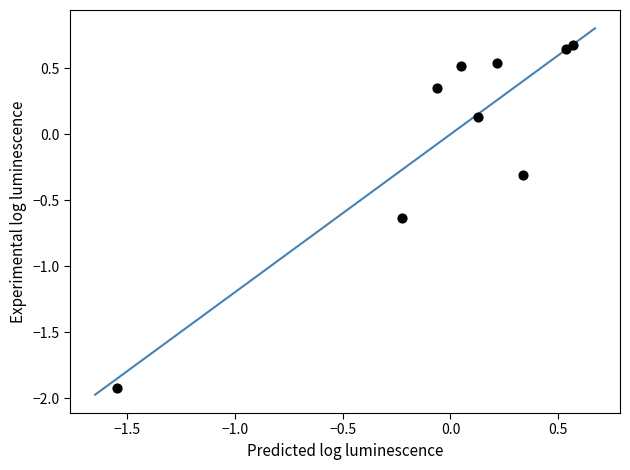

What is the range of X values (max minus min)?

2.1